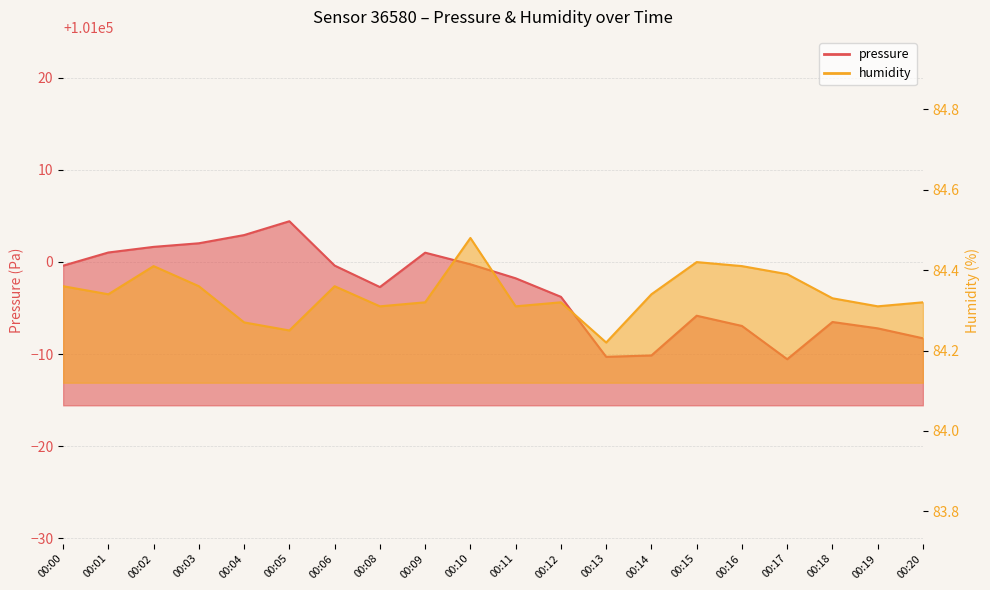

Does the chart have visible grid lines?

Yes